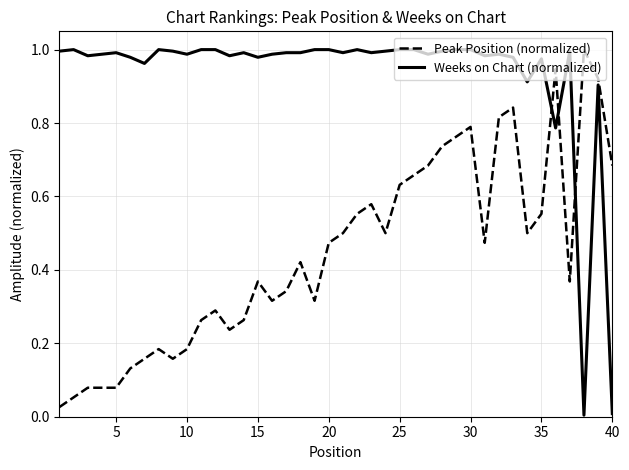

List the series in order of their overall mean, lowest first.

Peak Position (normalized), Weeks on Chart (normalized)